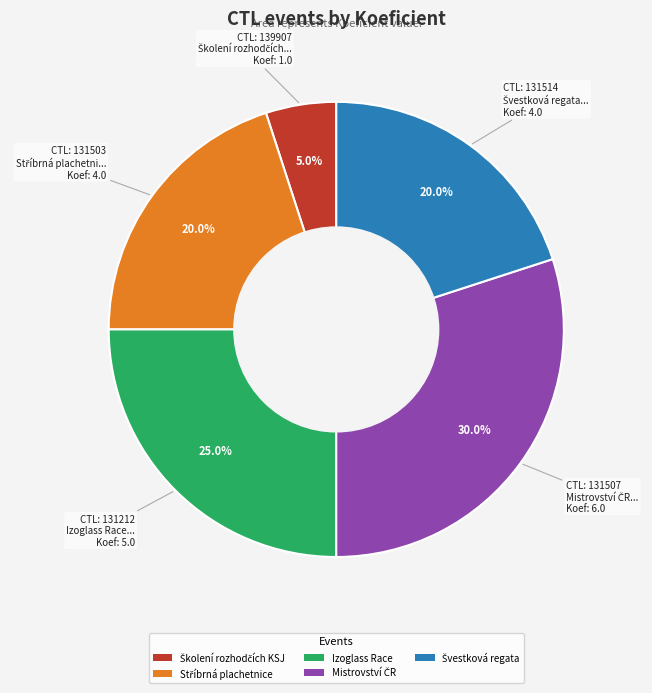

Does any single category account for the majority?

No